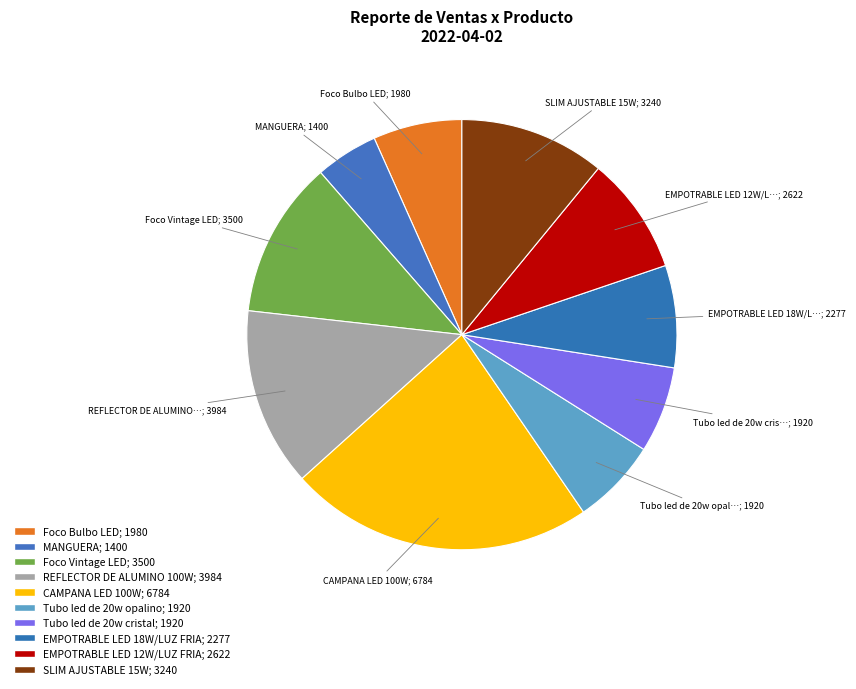

Between EMPOTRABLE LED 12W/LUZ FRIA and Foco Bulbo LED, which is larger?

EMPOTRABLE LED 12W/LUZ FRIA